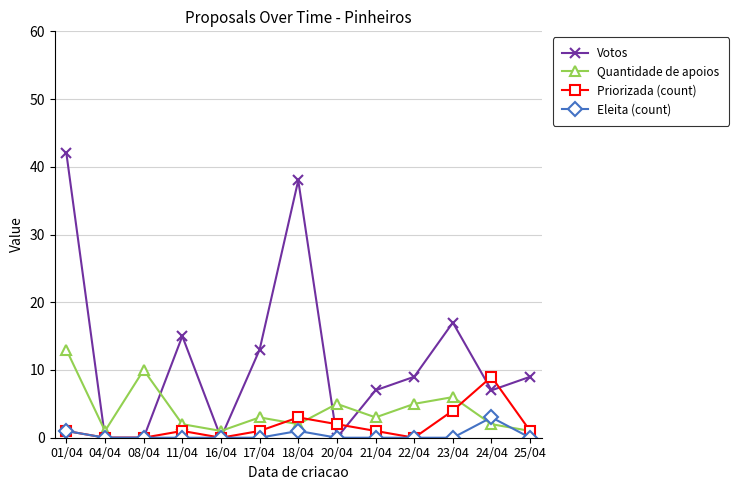

At how many categories does at least one series exceed 12?

5